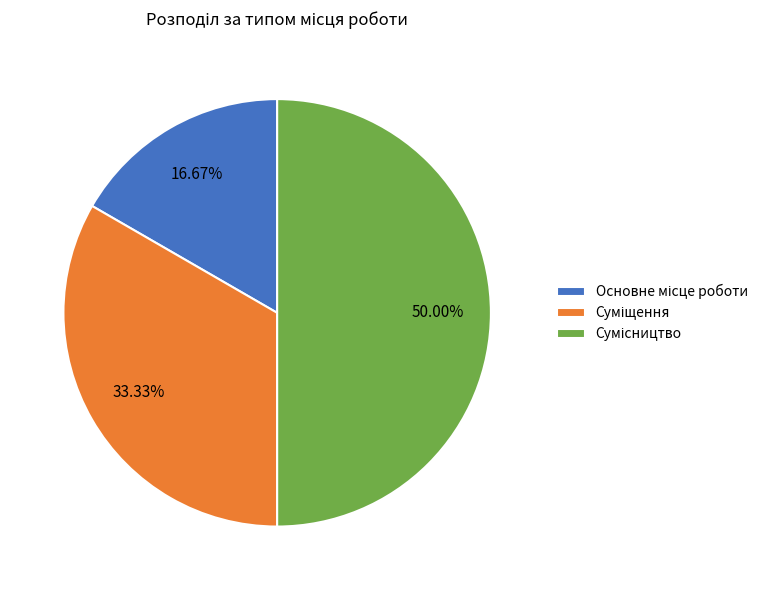

What is the ratio of the value at Основне місце роботи to the value at Сумісництво?

0.3